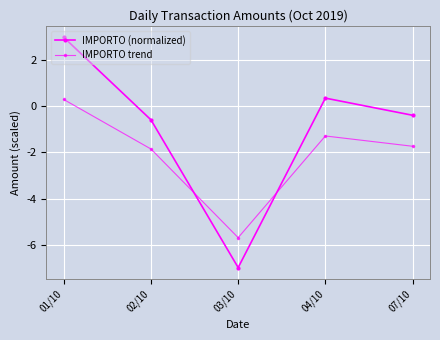

Count the number of categories in the chart.

5